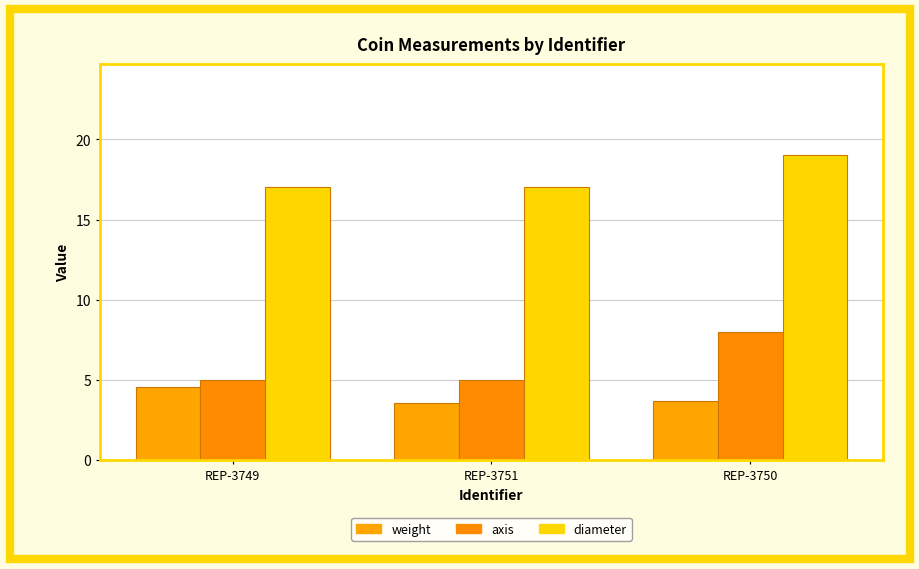

Which category has the highest value in the diameter series?

REP-3750